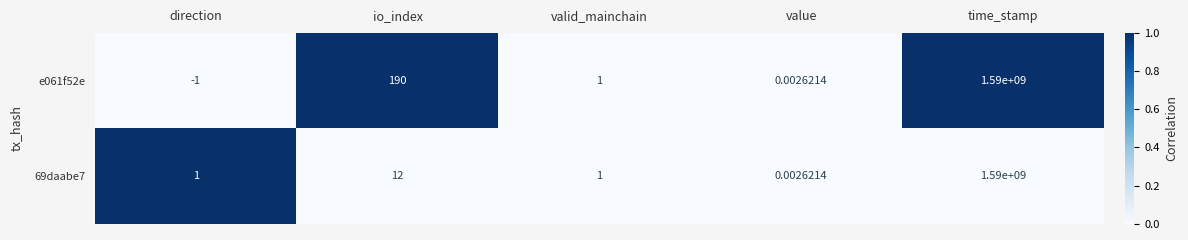

At how many categories does at least one series exceed 0?

5